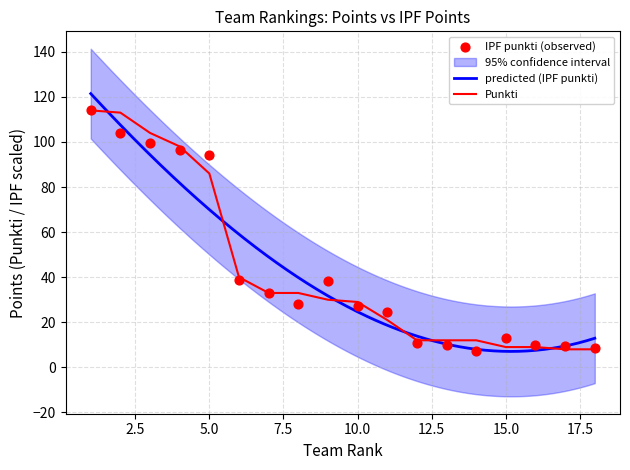

Which series reaches the minimum Y coordinate?

IPF punkti